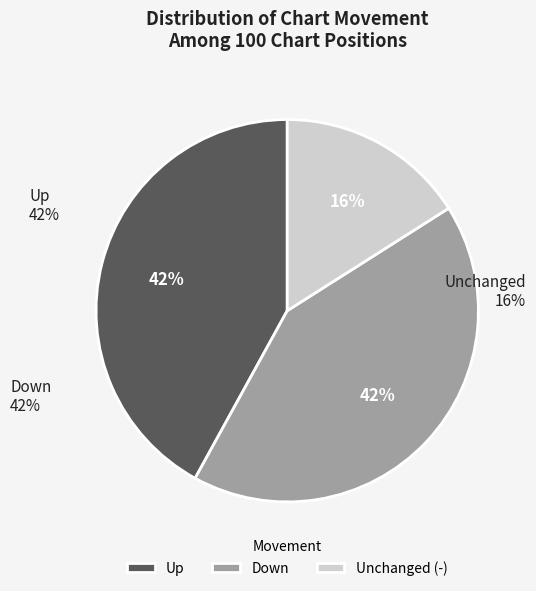

What is the ratio of the value at - to the value at up?

0.4